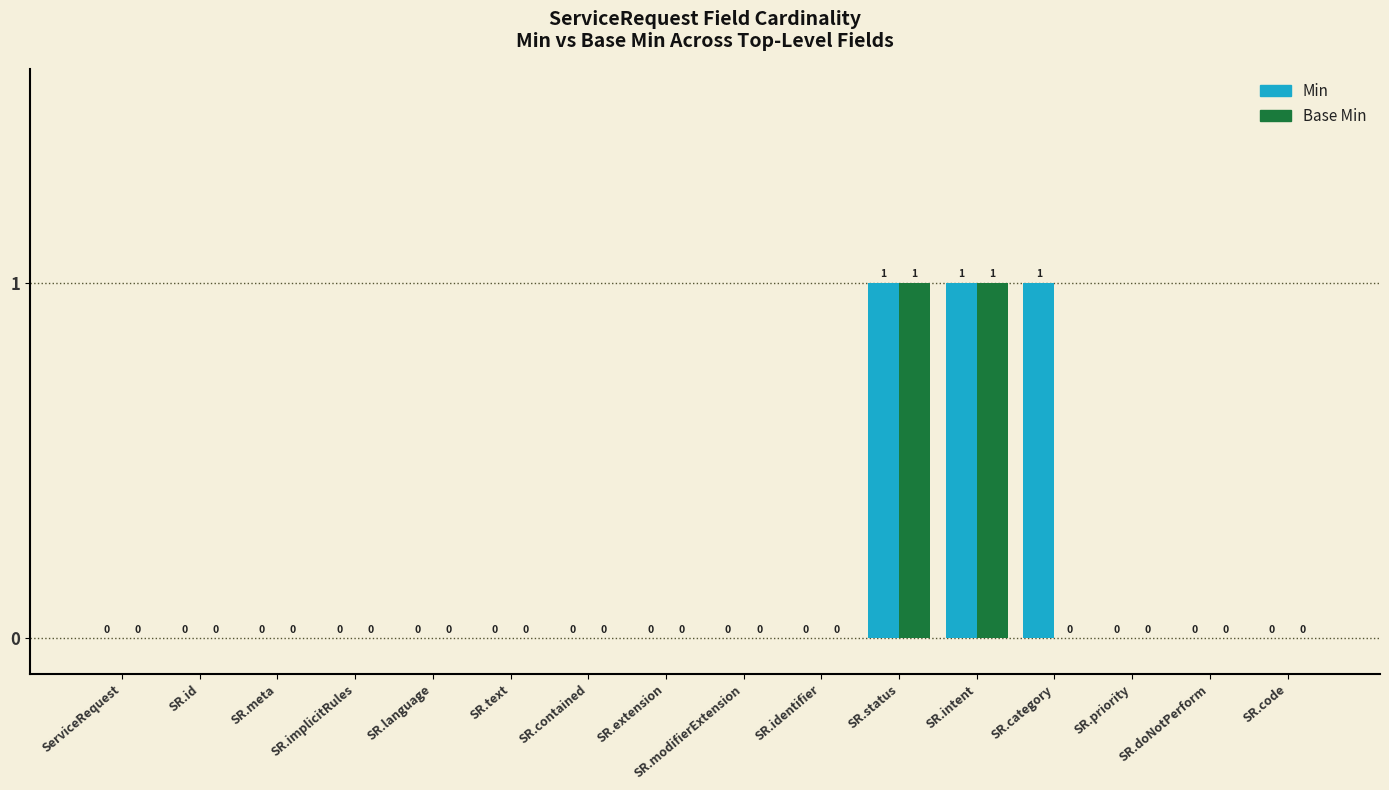

The Base Min series shows 0 at SR.id. True or false?

True